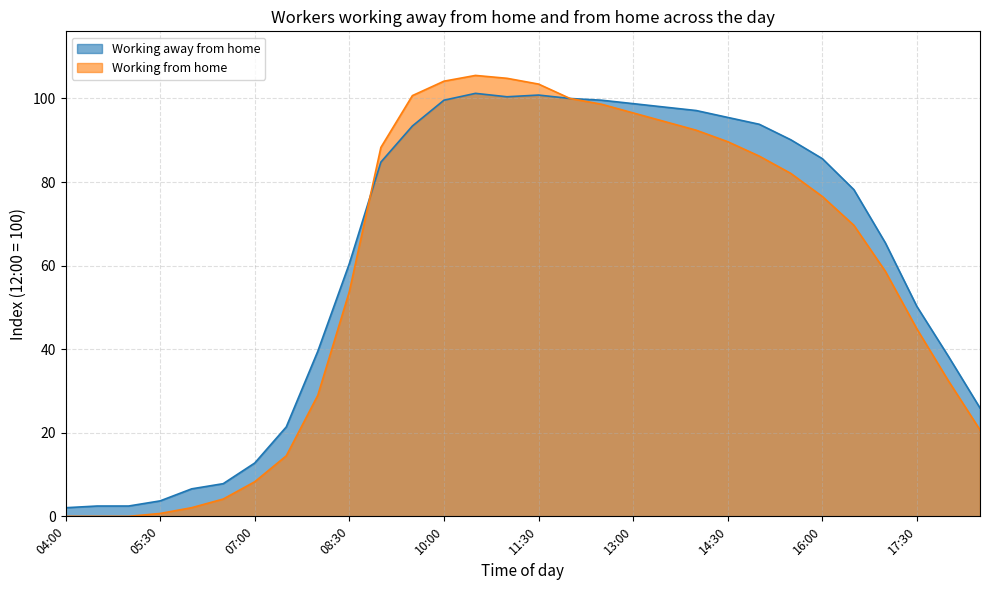

What are all the series names shown in the legend?

Working away from home, Working from home